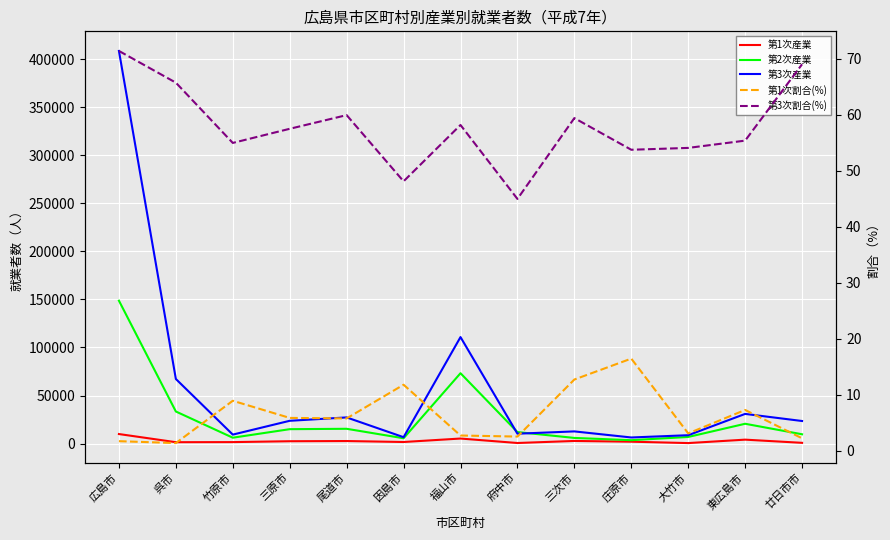

Which label corresponds to the largest value in the chart?

広島市